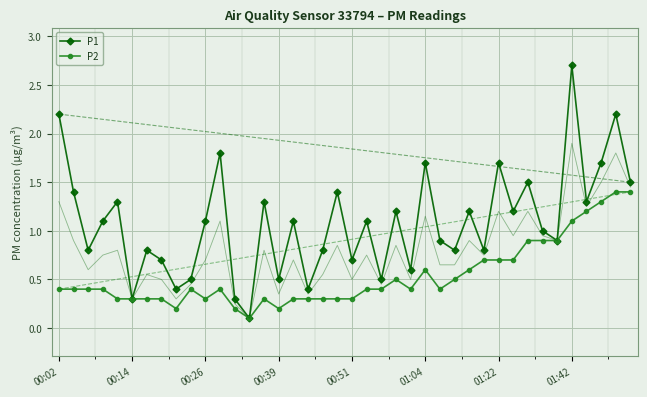

At which label does P1 first exceed 1?

00:02